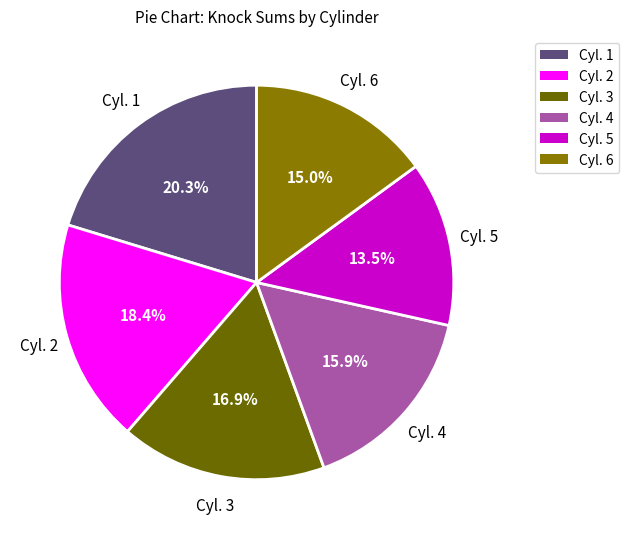

Rank the categories by value from highest to lowest.

Cyl. 1, Cyl. 2, Cyl. 3, Cyl. 4, Cyl. 6, Cyl. 5